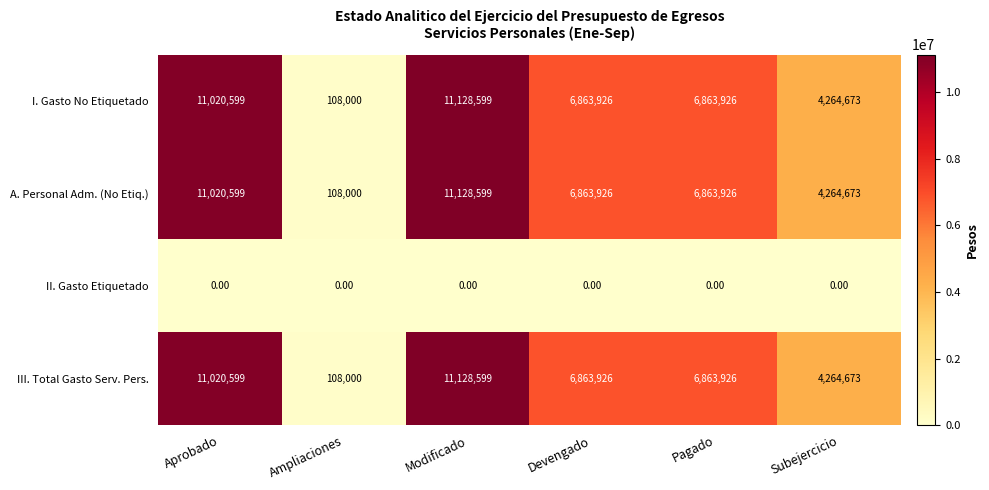

At which label does III. Total Gasto Serv. Pers. first exceed 6863926?

Aprobado